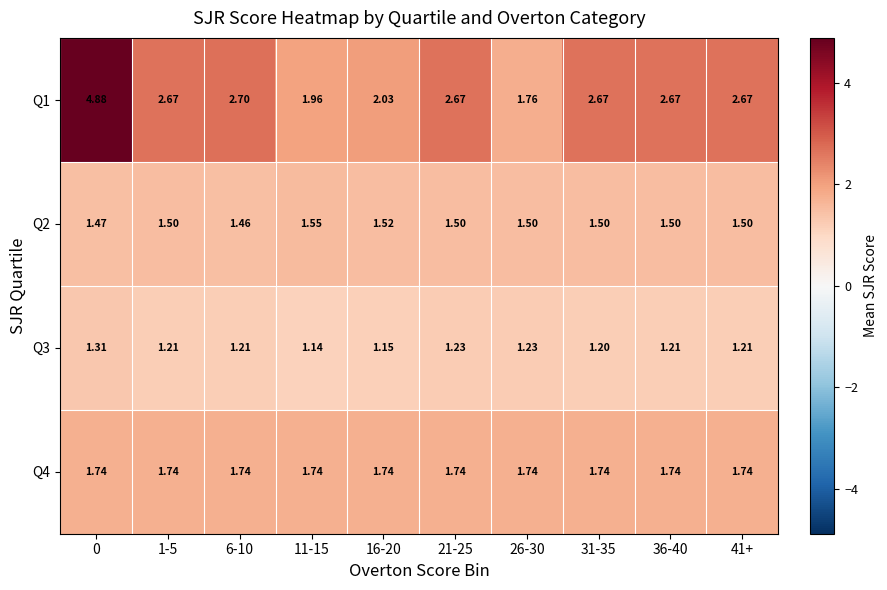

Is the value of Q4 at 31-35 greater than the value of Q3 at 16-20?

Yes